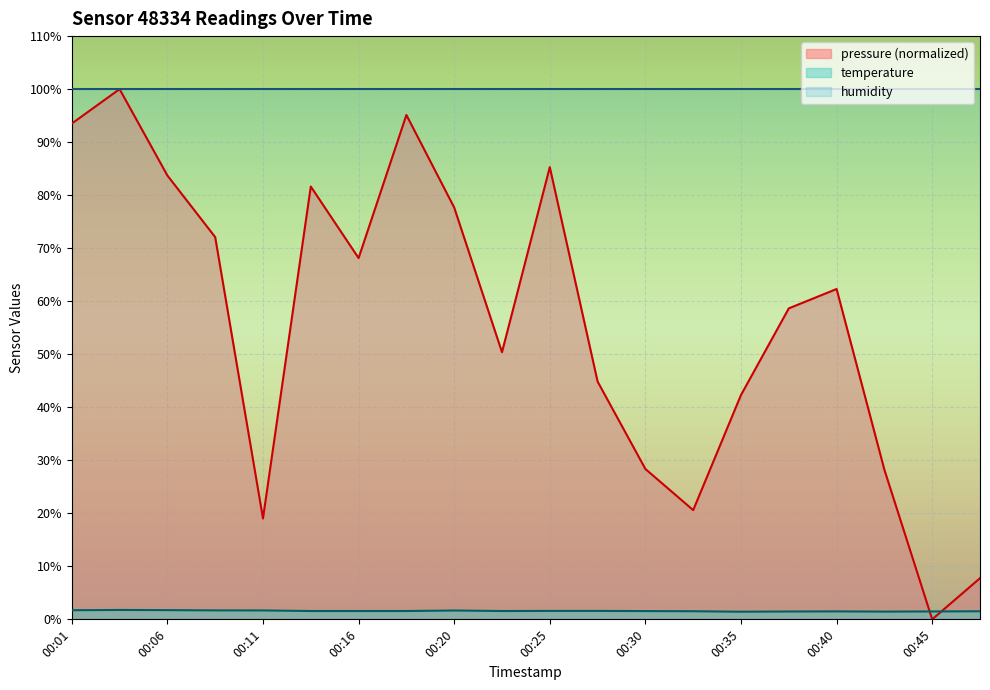

Between 00:20 and 00:28, which series saw the biggest shift?

pressure